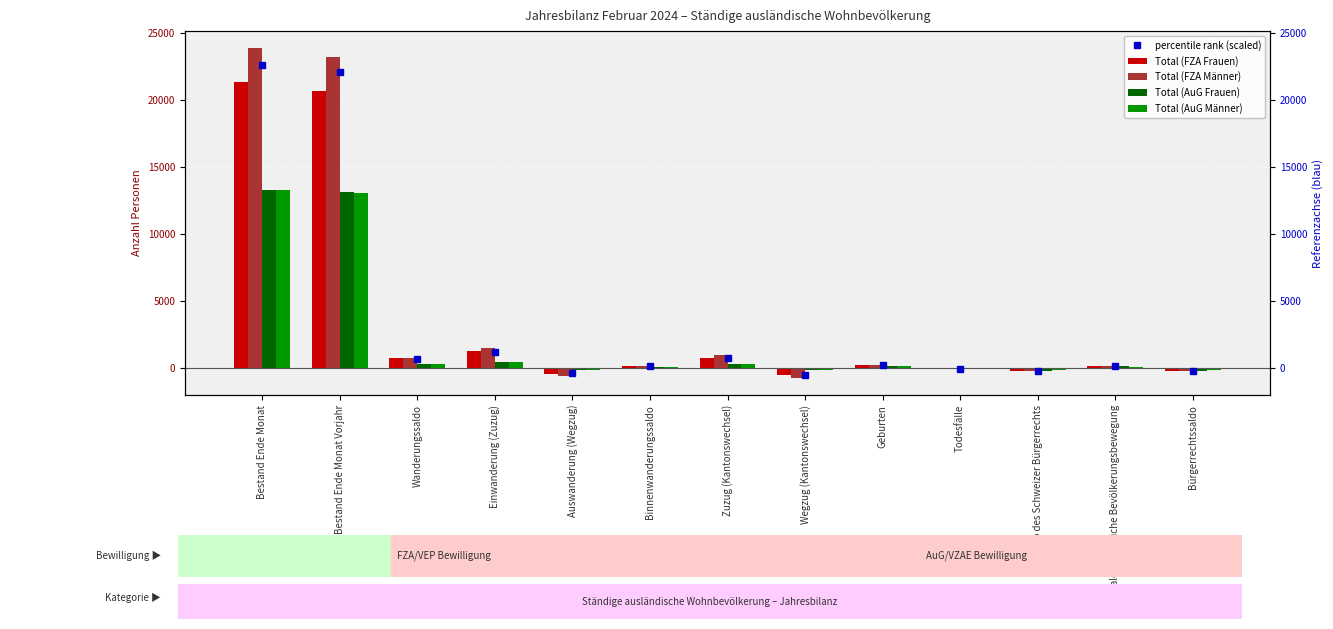

How many values in Total (AuG Frauen) are above zero?

8